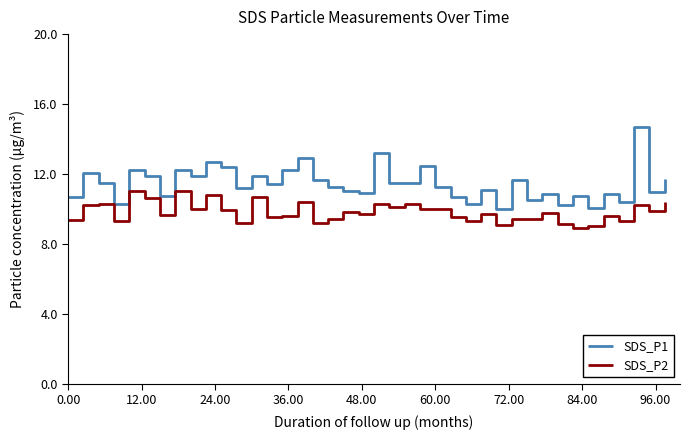

List the series in order of their overall mean, highest first.

SDS_P1, SDS_P2